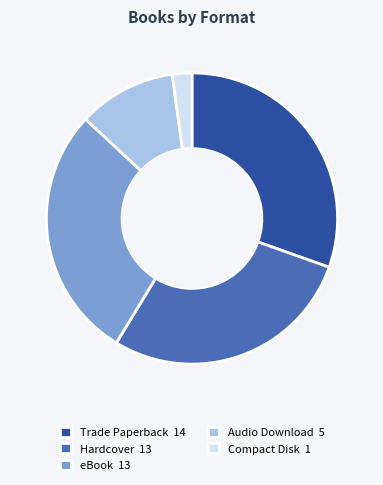

Combined, do Compact Disk 1 and Hardcover 13 account for over 50%?

No